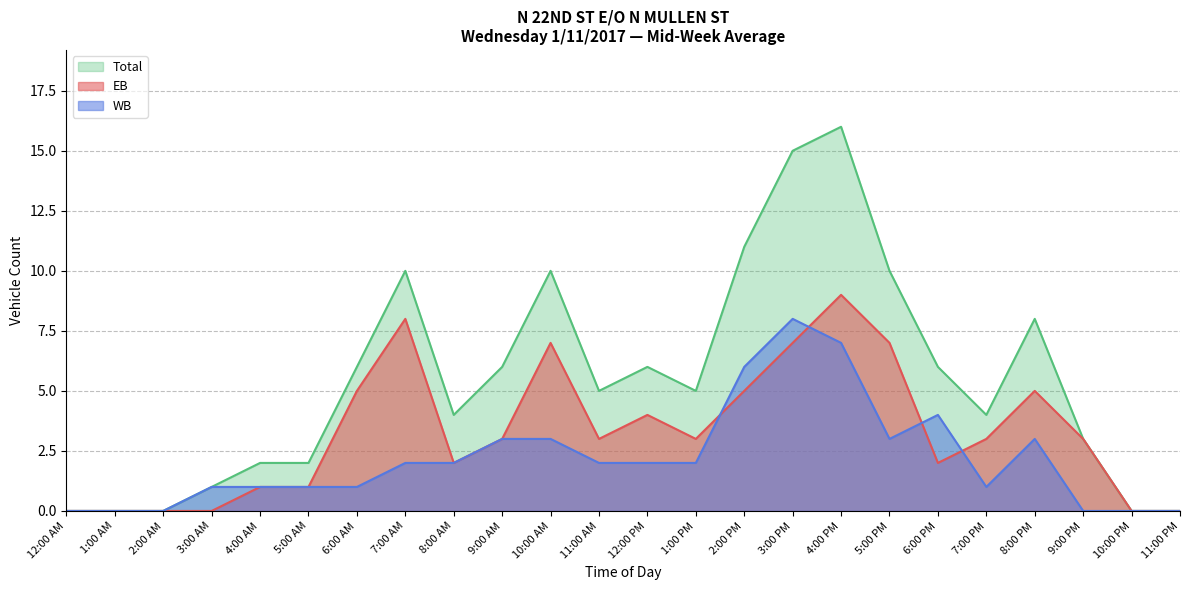

Where does the EB series first go above 3?

6:00 AM